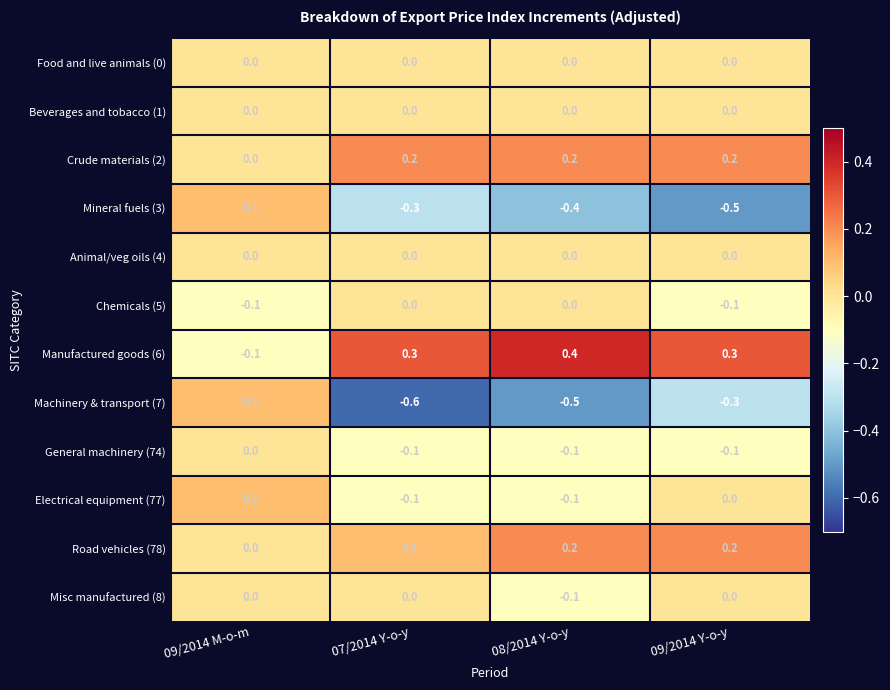

What is the difference between the highest and lowest values at 09/2014 Y-o-y?

0.8